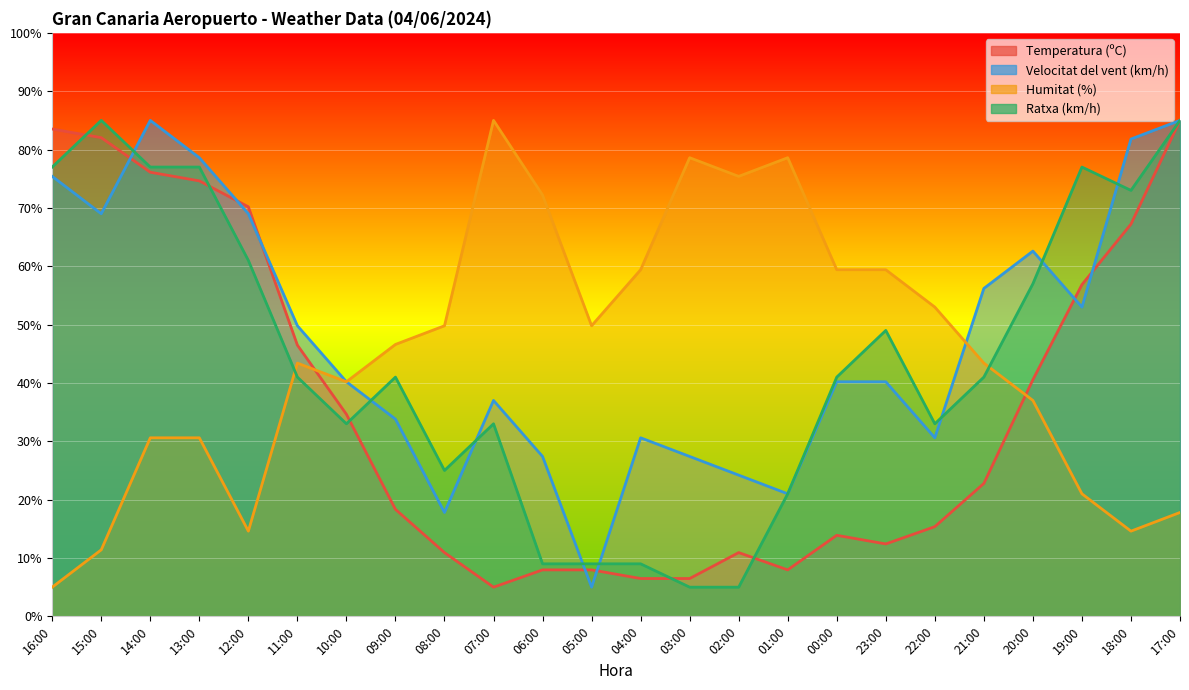

How many intersections are there between Ratxa (km/h) and Velocitat del vent (km/h)?

8